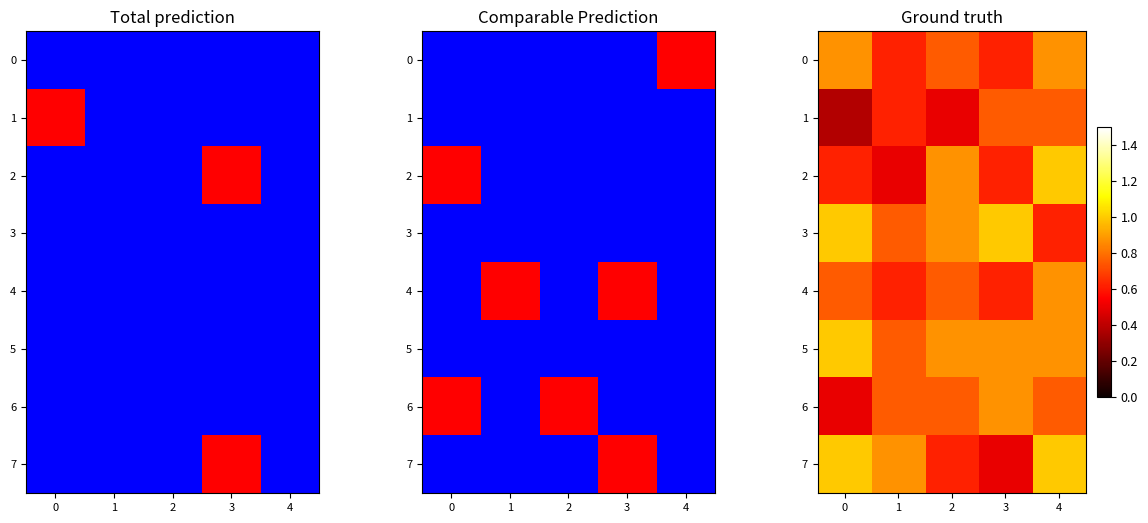

How many 2 values are between 0 and 1?

5